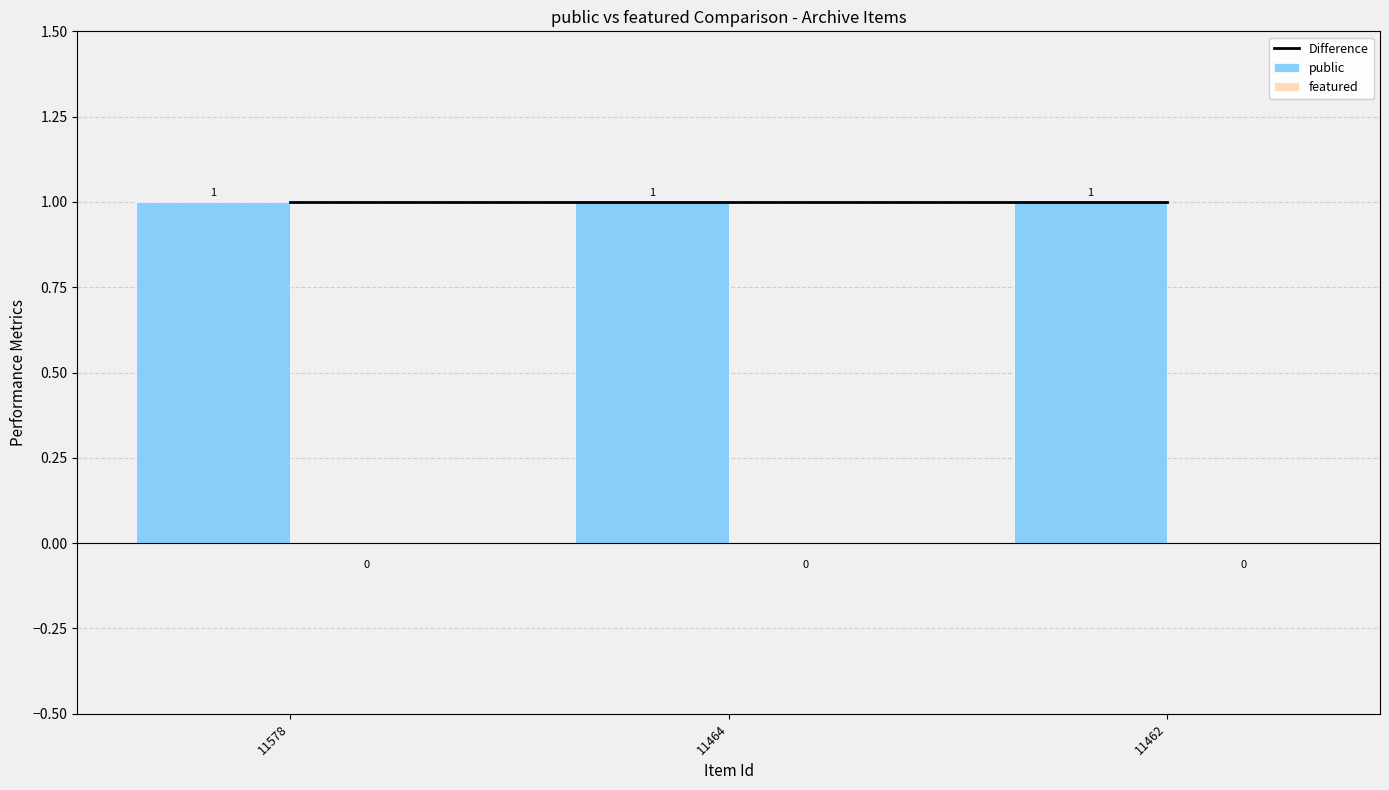

Reading left to right, transcribe all the data shown in this chart.

Difference: 1	1	1
public: 1	1	1
featured: 0	0	0